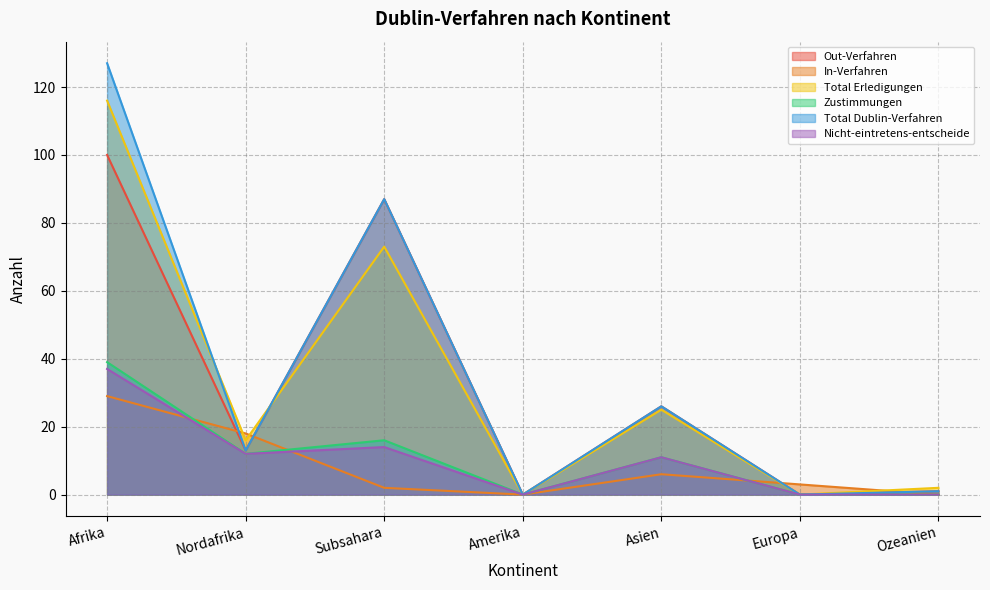

Is the value of Total Dublin-Verfahren at Subsahara greater than the value of Nicht-eintretens-entscheide at Amerika?

Yes